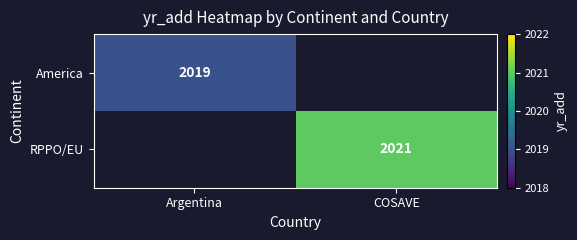

The value of RPPO/EU at COSAVE is 1385. True or false?

False